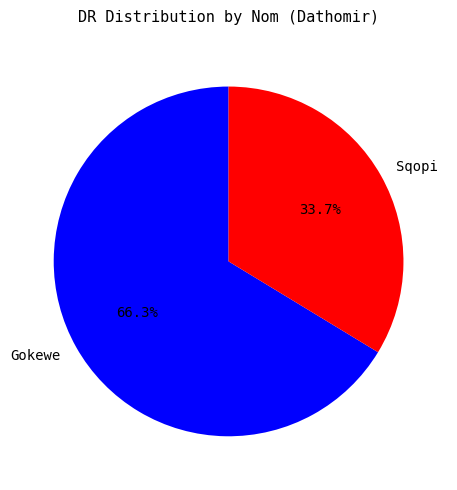

Which slice is the smallest?

Sqopi